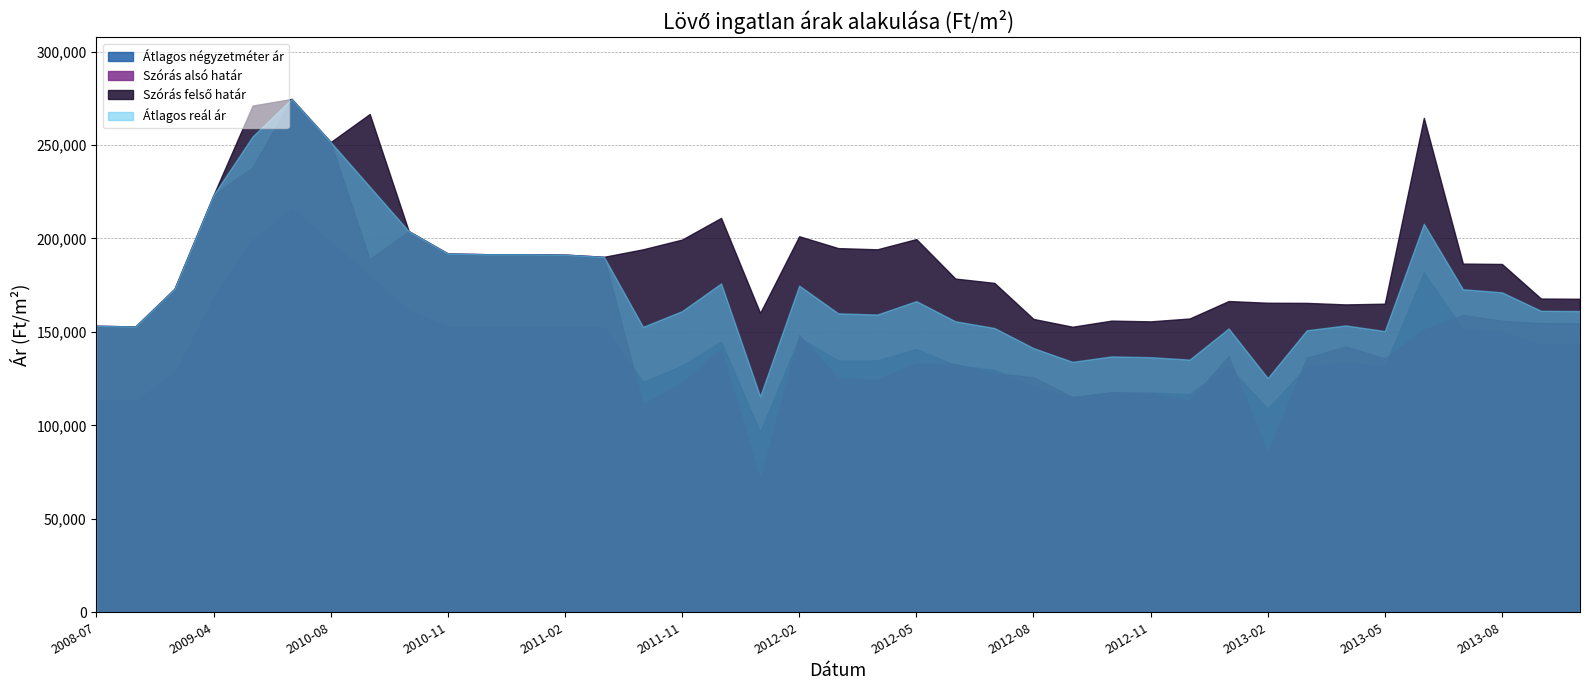

True or false: Szórás alsó határ and Szórás felső határ cross at least once.

False